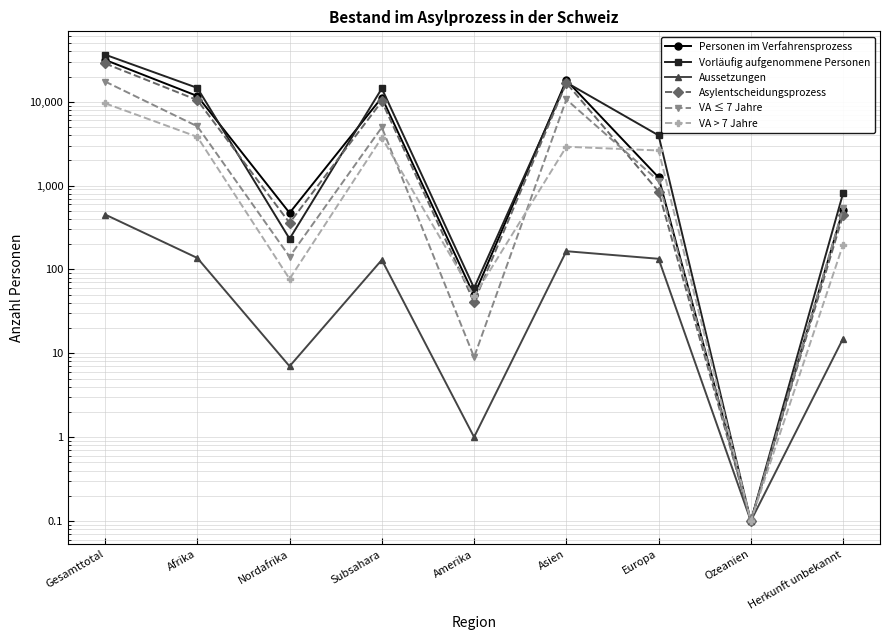

List the series in order of their peak value, highest first.

Vorläufig aufgenommene Personen, Personen im Verfahrensprozess, Asylentscheidungsprozess, VA ≤ 7 Jahre, VA > 7 Jahre, Aussetzungen